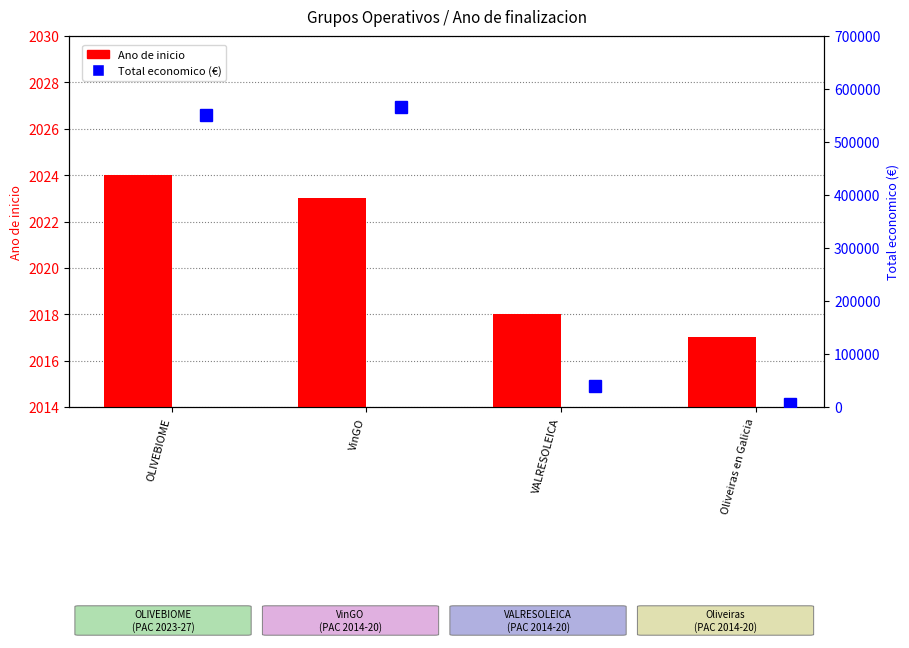

At which category does the chart reach its minimum across all series?

Oliveiras en Galicia